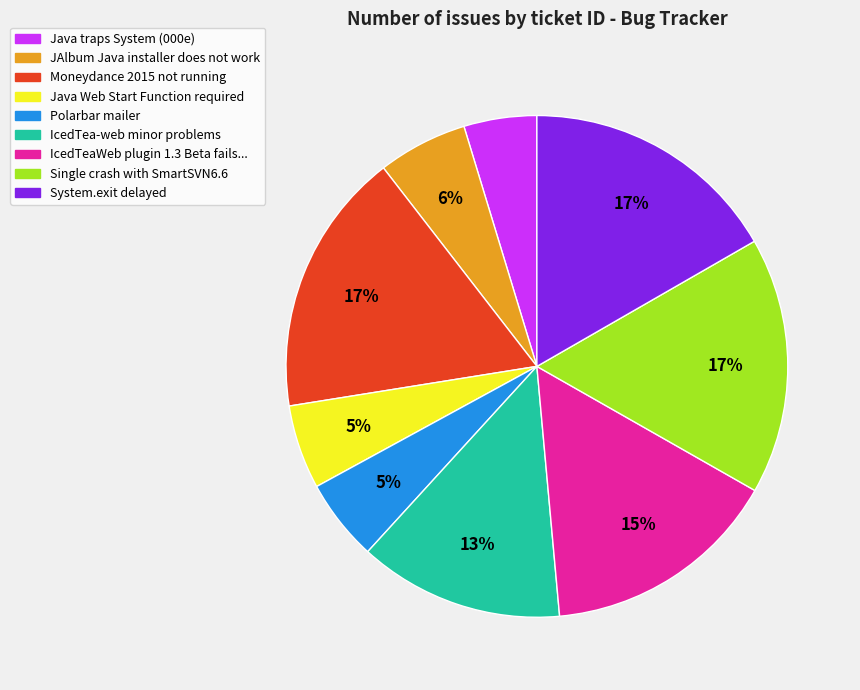

To the nearest percent, what is the difference between the largest and smallest slice percentages?

12%